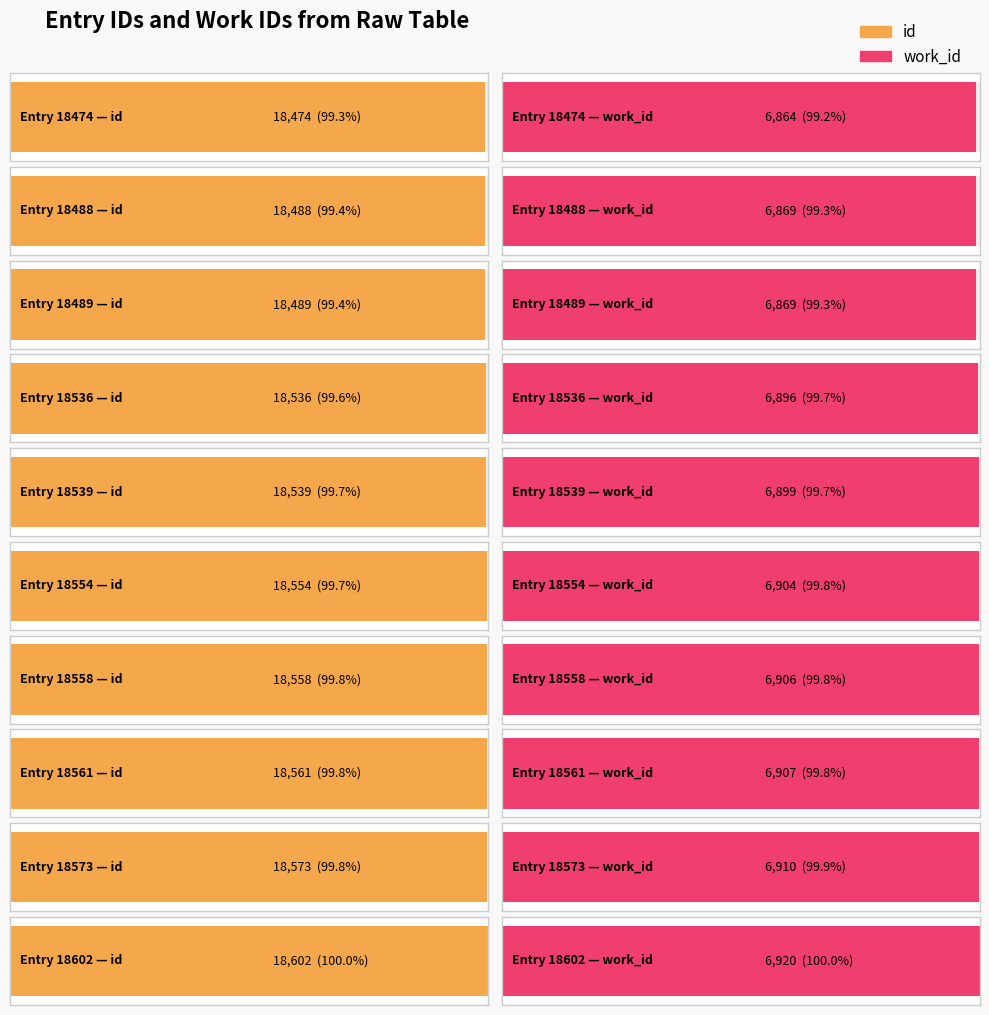

How many bars are there in total?

20